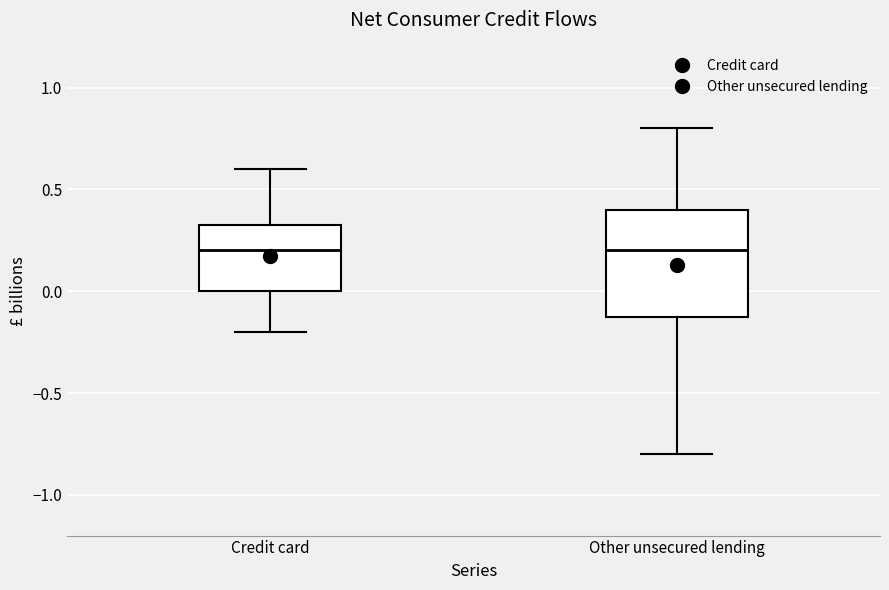

Where does the upper whisker of the box for Other unsecured lending end on the y-axis? The values are not printed on the chart, so give them approximately, as read against the axis.

0.80